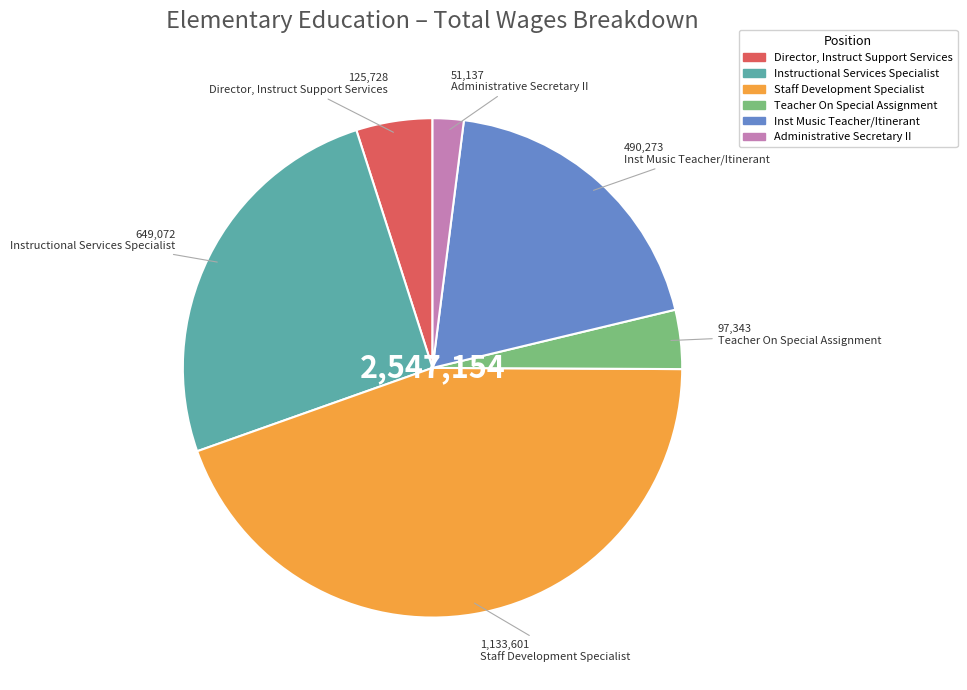

Approximately how many times larger is the value at Director, Instruct Support Services compared to Teacher On Special Assignment?

1.3